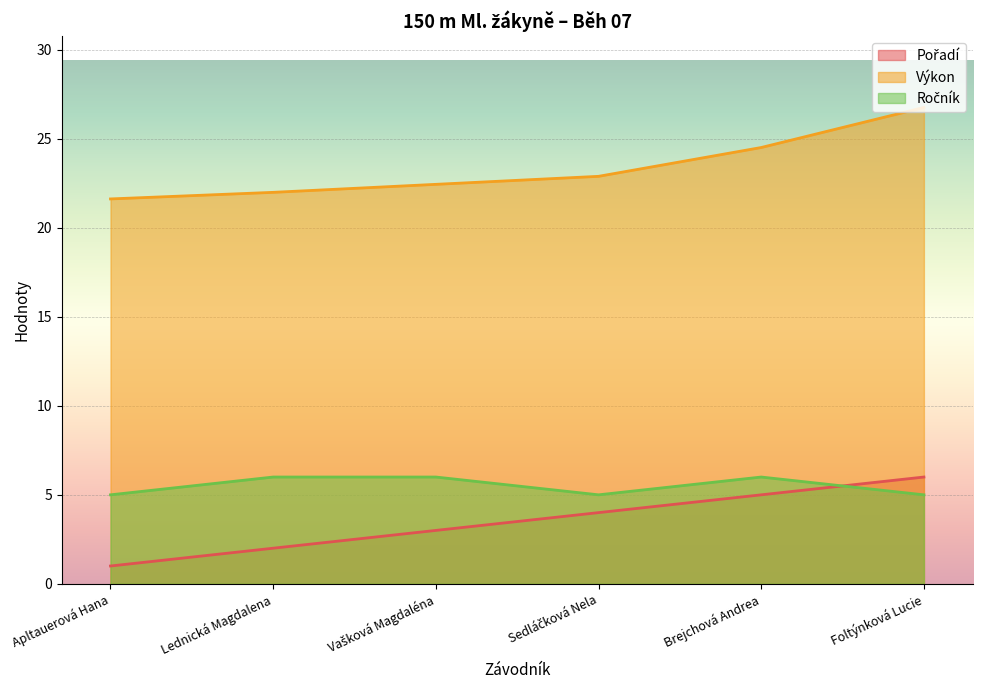

Count the number of categories in the chart.

6